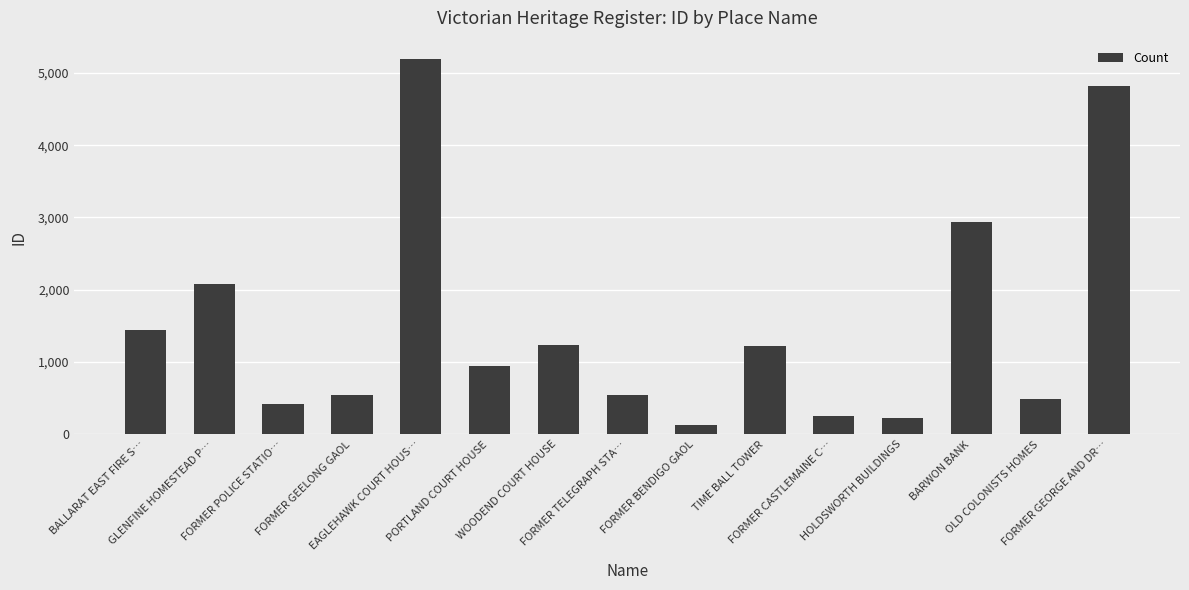

What is the minimum value shown in the chart?

134